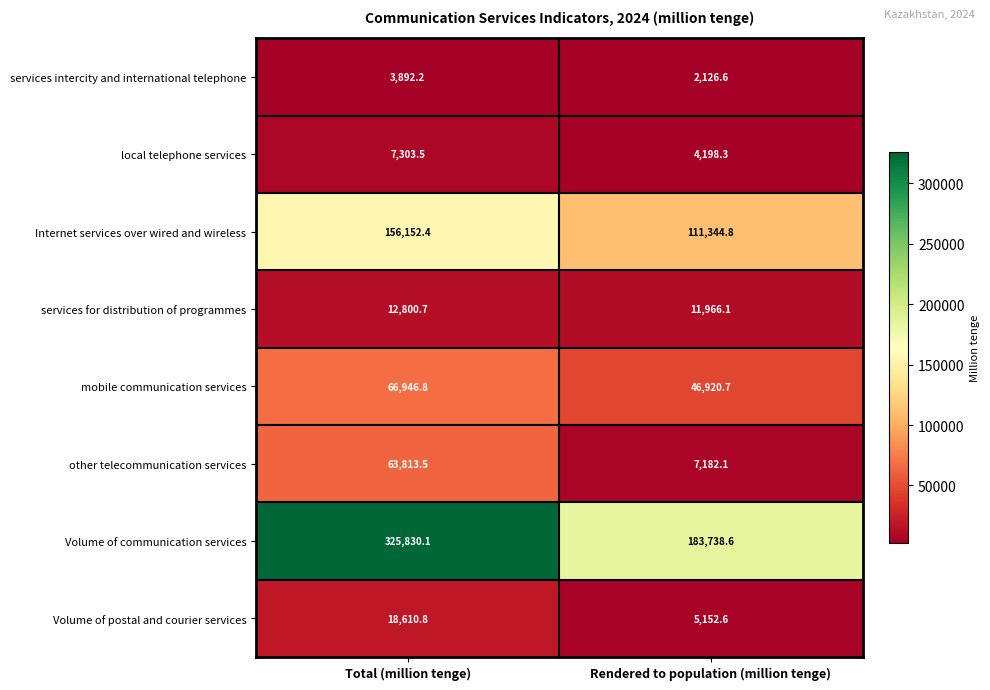

What is the difference between the highest and lowest values at Total (million tenge)?

321937.9